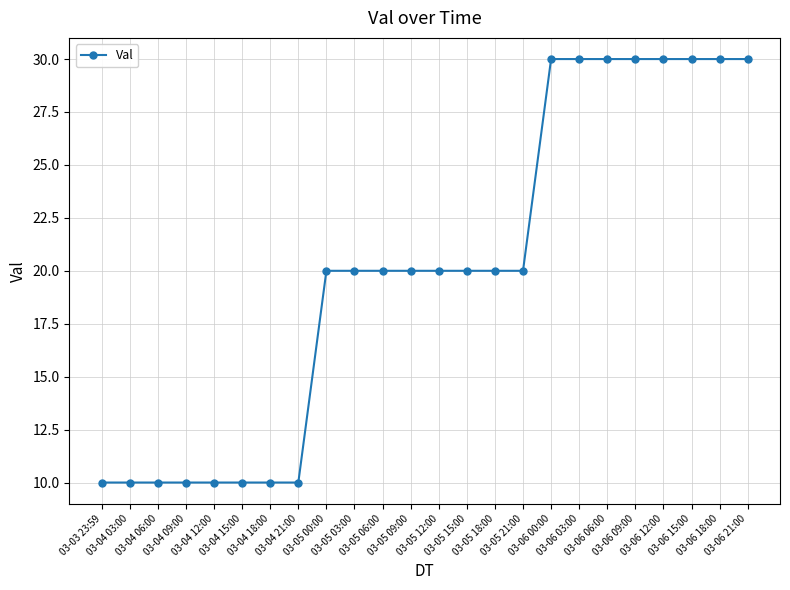

What is the smallest value displayed?

10